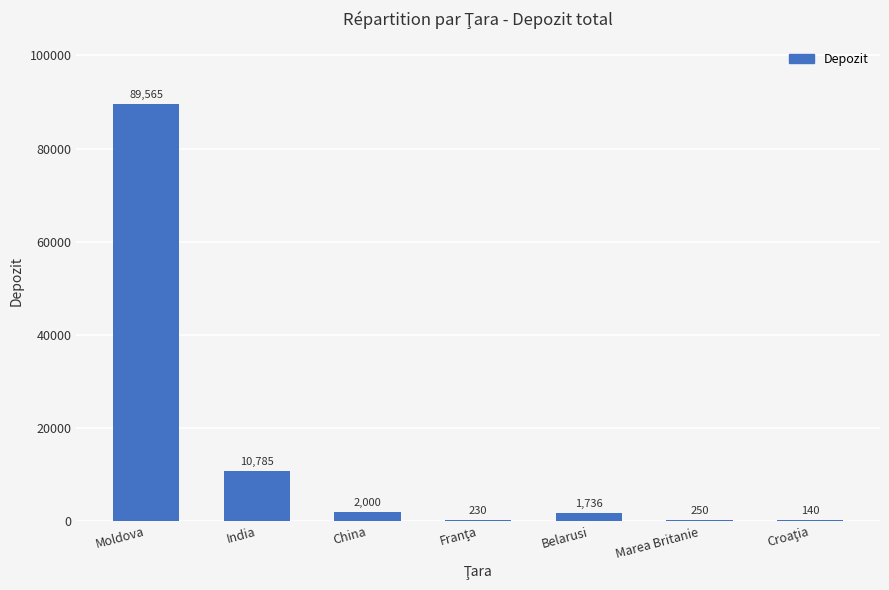

At which label is the value closest to 44852?

India